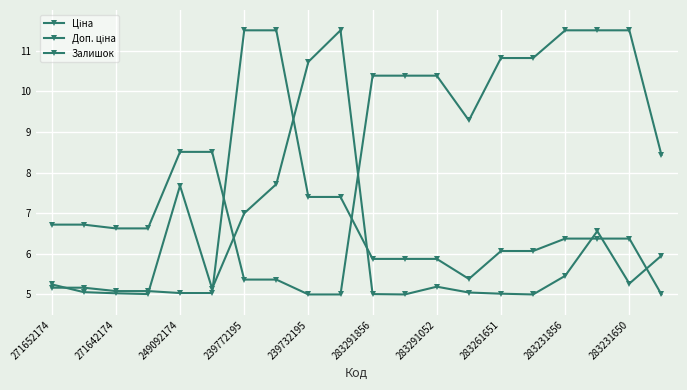

How many interior local valleys does the Доп. ціна series have?

1